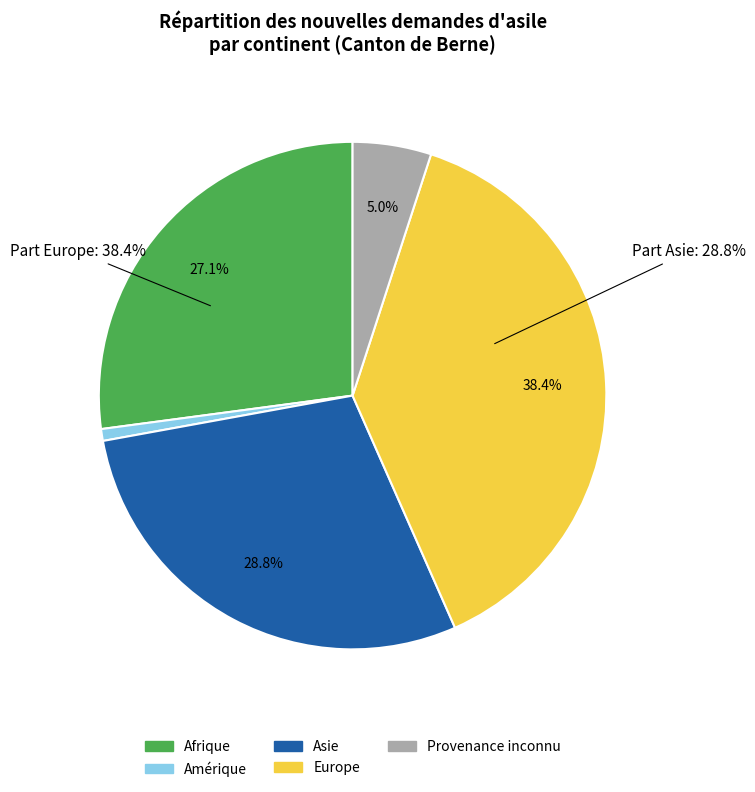

Count the number of slices in the pie.

5